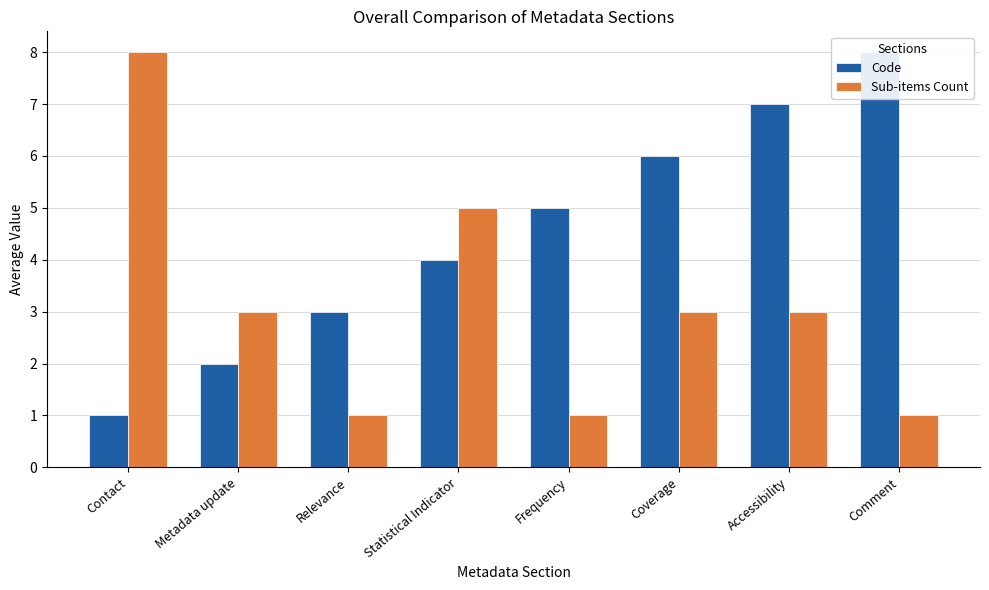

Which series has the largest range (max minus min)?

Code